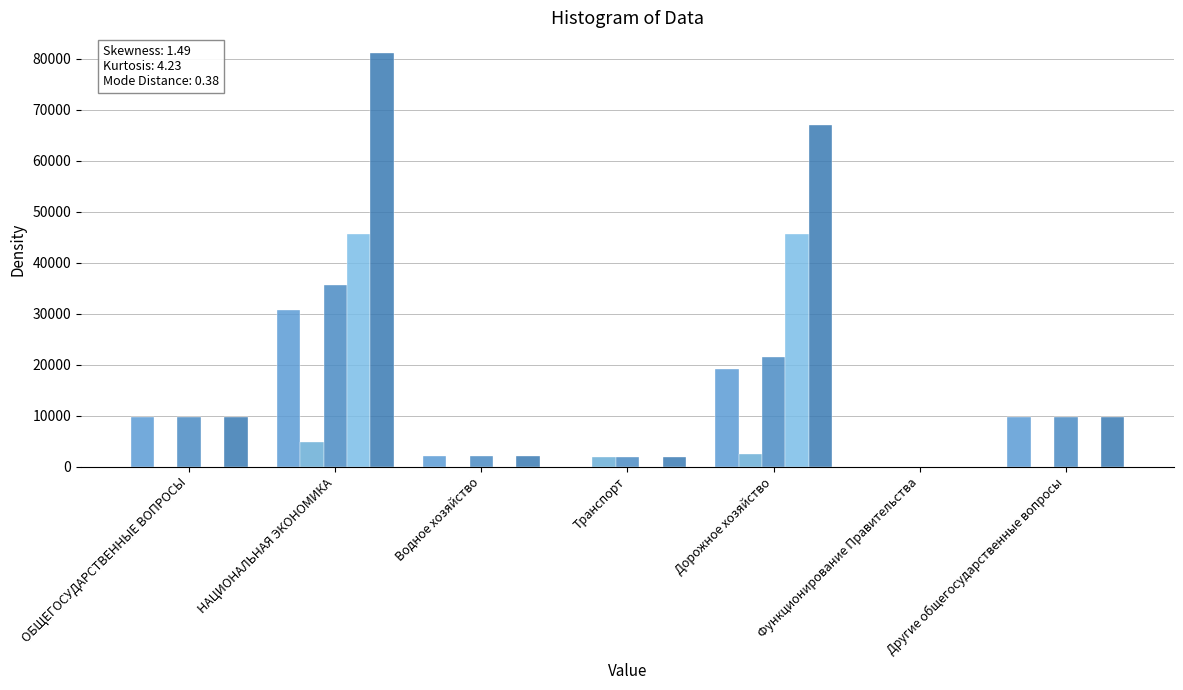

Is it true that Утверждено (col_11) equals 710.7 at Водное хозяйство?

False